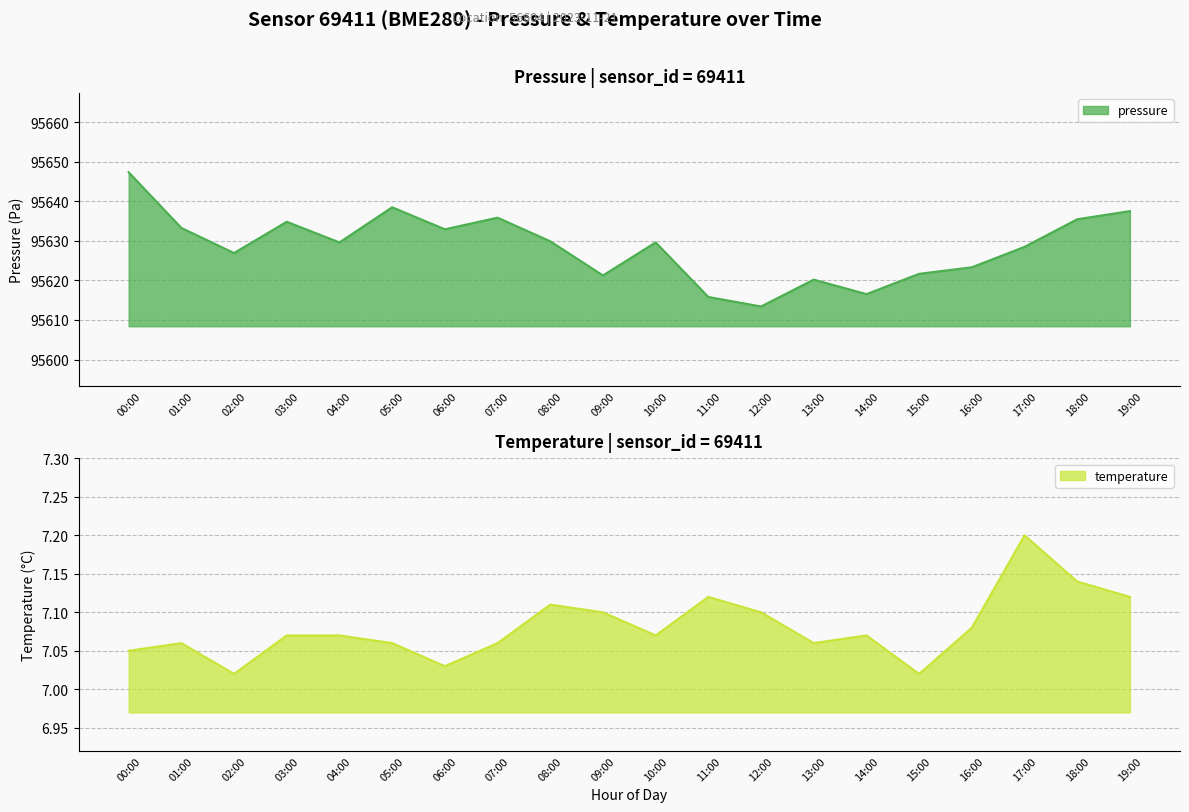

What are all the series names shown in the legend?

pressure, temperature